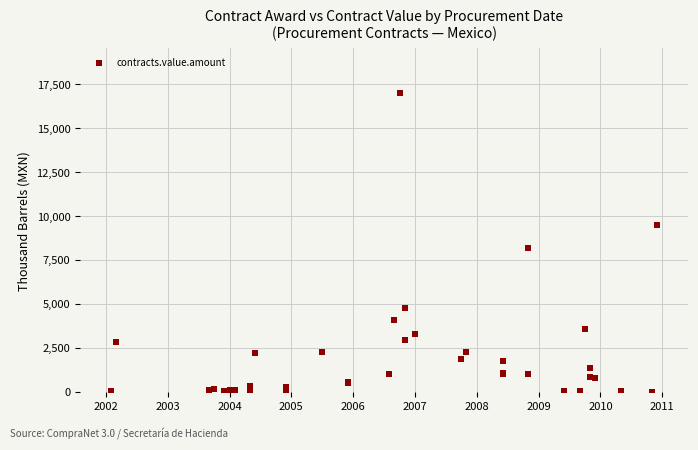

What Y value in the scatter plot is closest to 8496?

8168.5